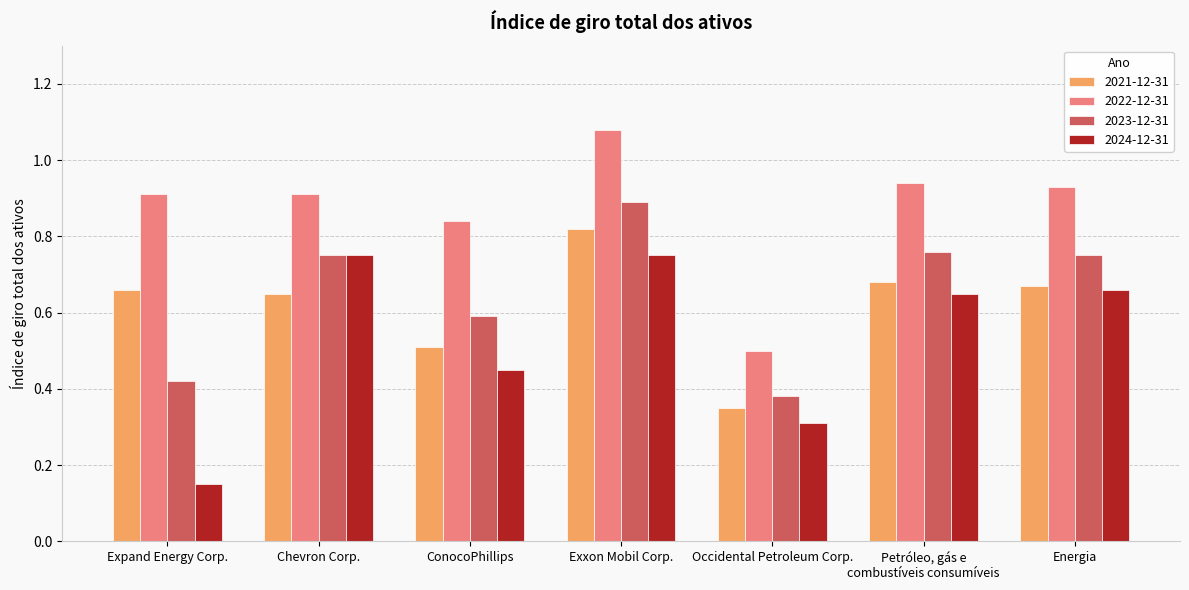

Rank the series by their maximum value, from lowest to highest.

2024-12-31, 2021-12-31, 2023-12-31, 2022-12-31